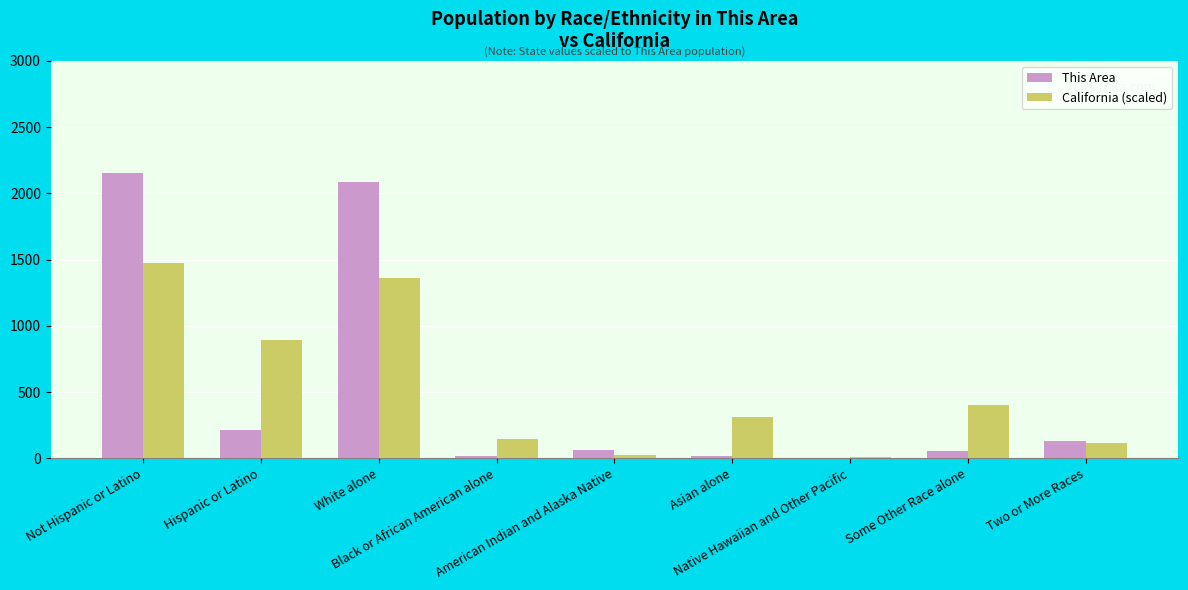

Are the bars grouped side by side (vs. stacked)?

Yes